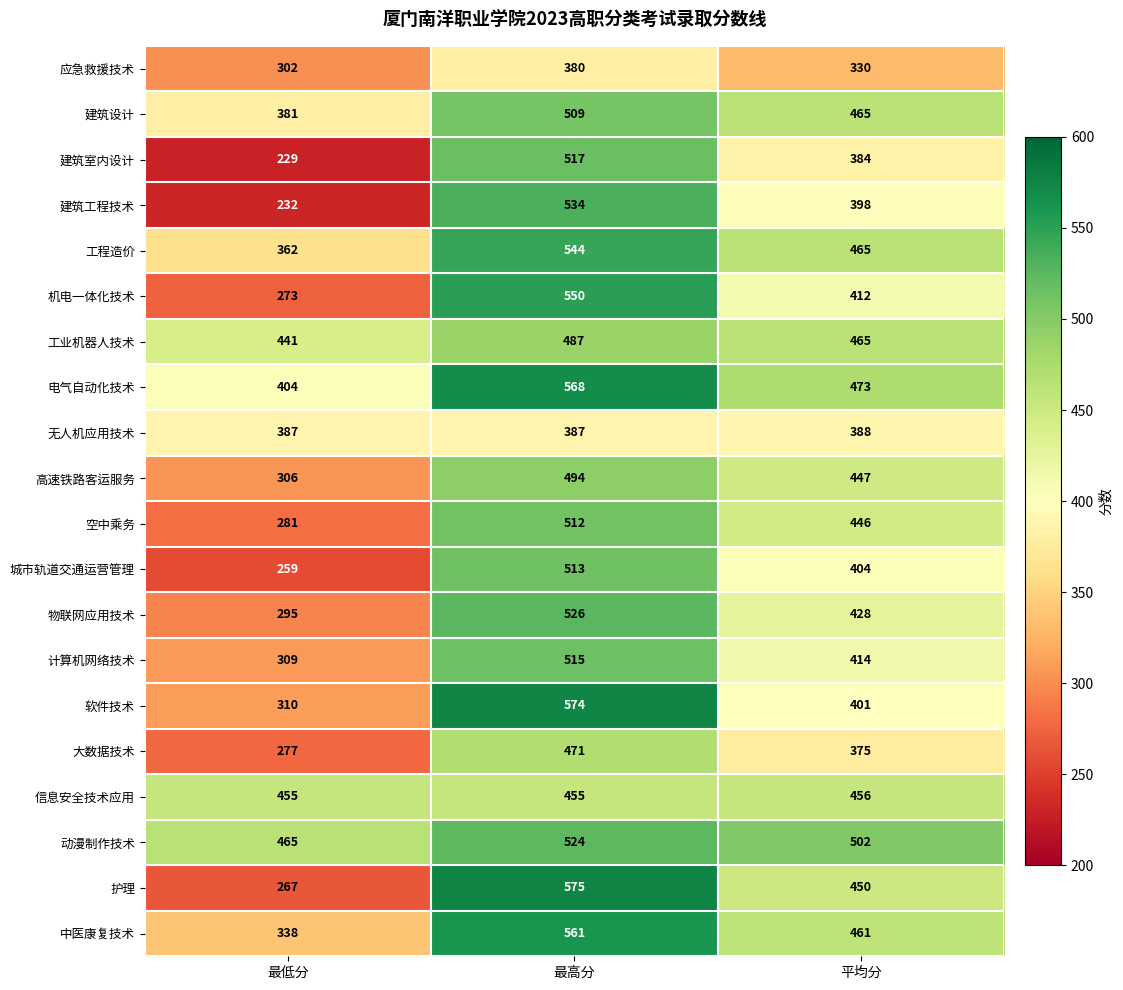

The 城市轨道交通运营管理 series shows 513 at 最高分. True or false?

True